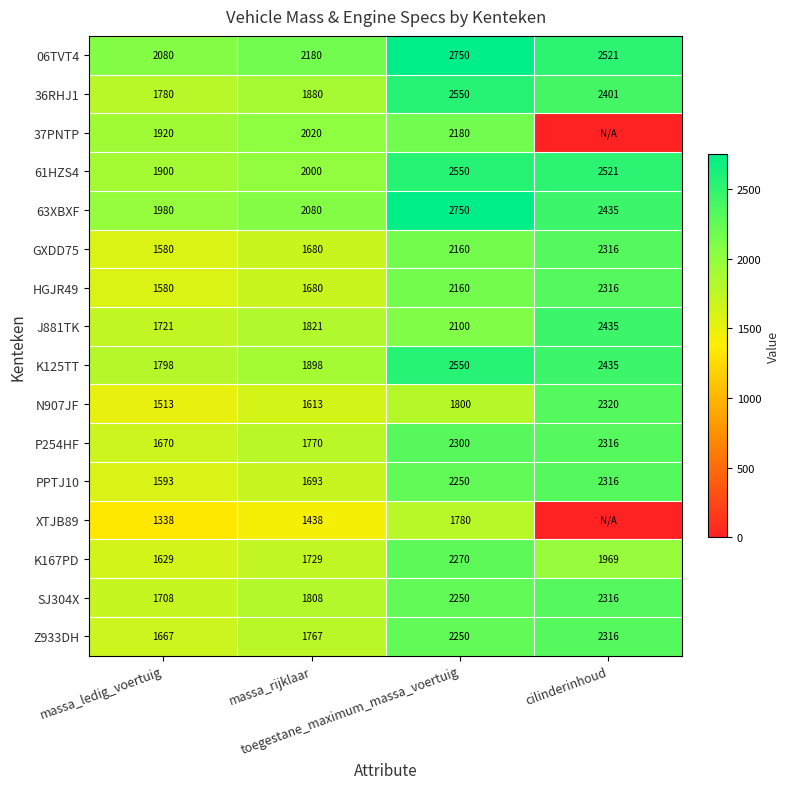

What is the approximate value of HGJR49 at cilinderinhoud, to the nearest 50?

2300